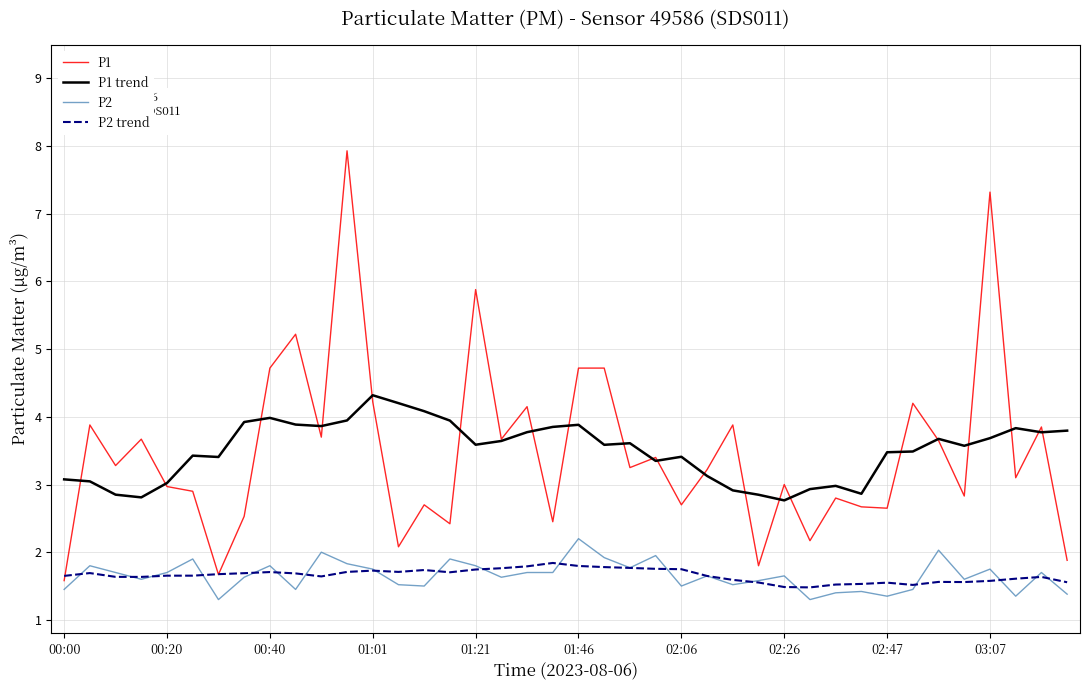

True or false: P1 and P2 cross at least once.

False